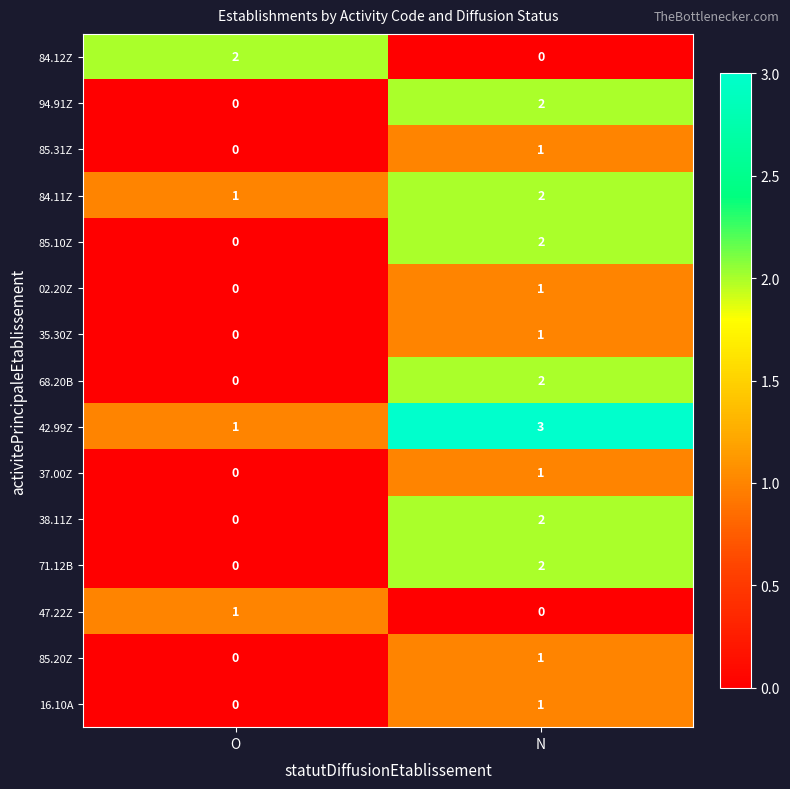

List the labels in order of 68.20B value, largest first.

N, O